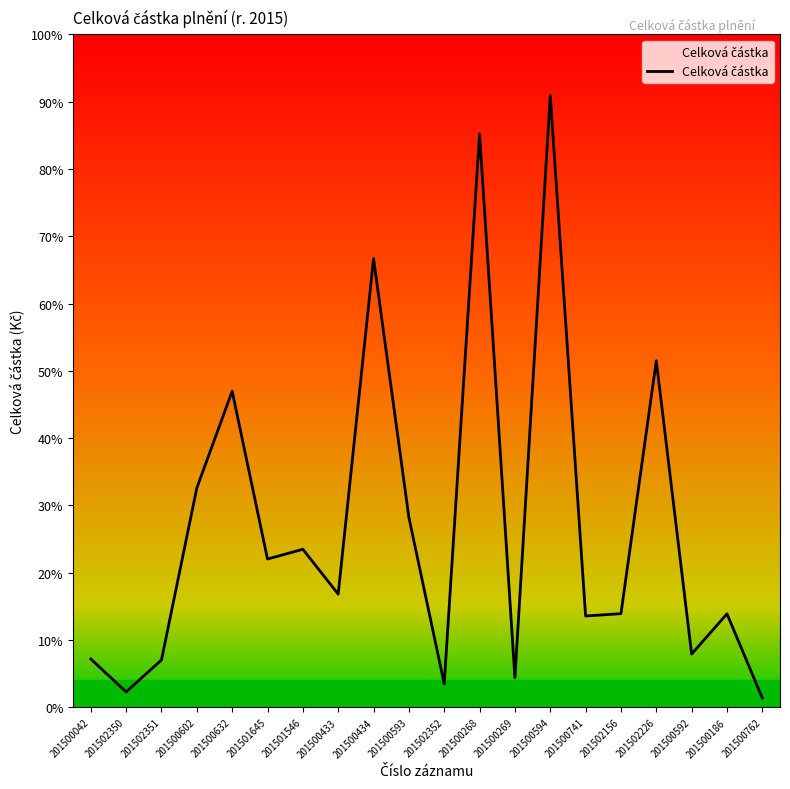

Where is the first local minimum?

201502350